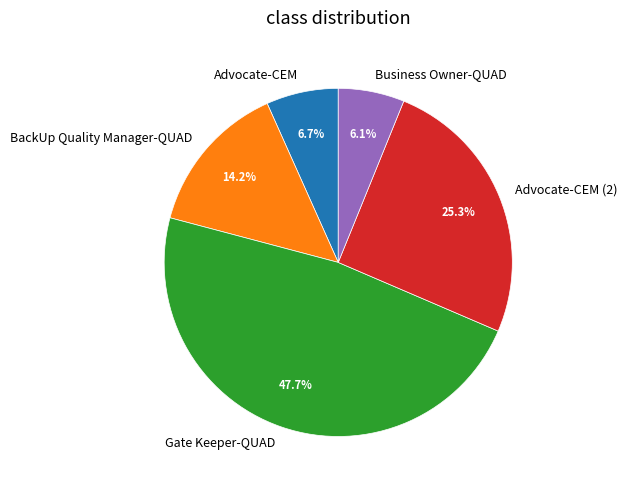

How many slices are in this pie chart?

5